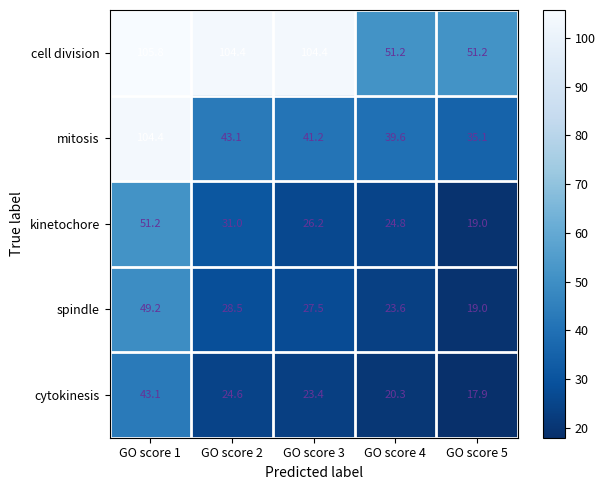

What is the sum of all mitosis values?

263.4